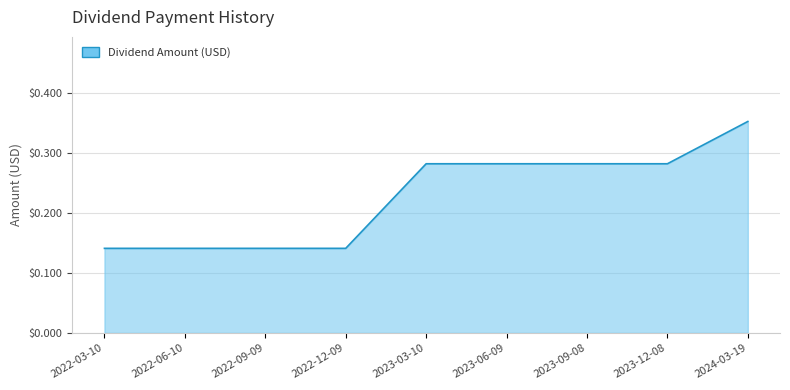

What position from the right is 2022-03-10?

9